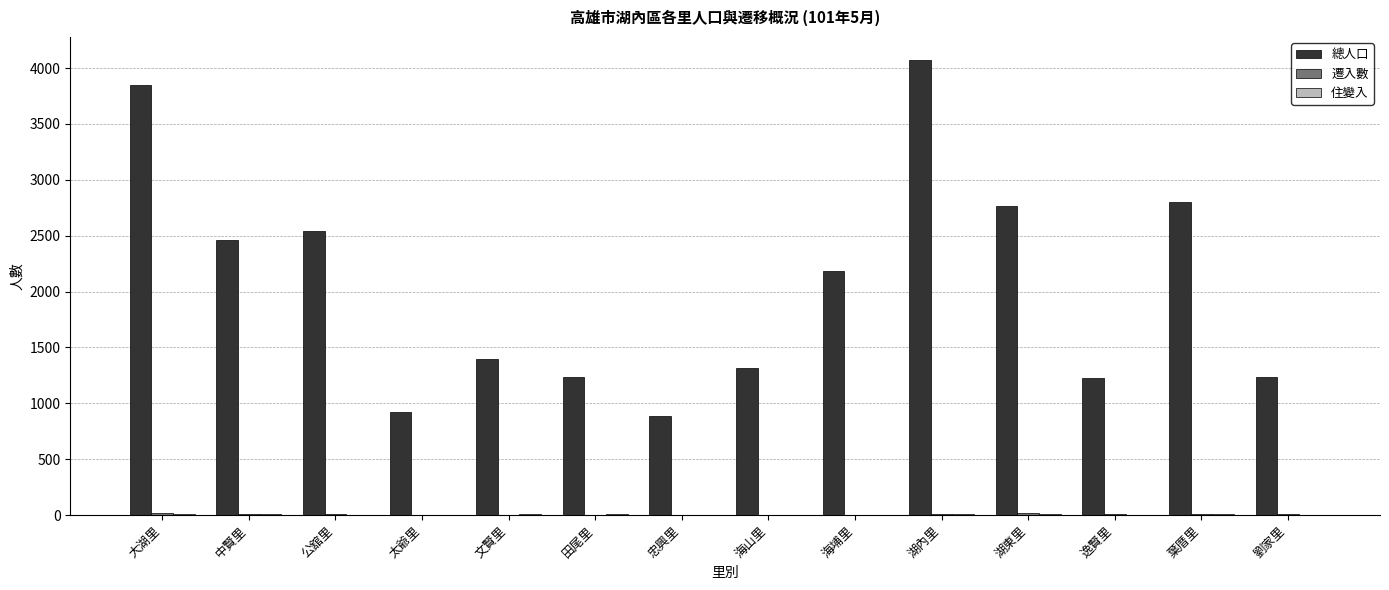

The 總人口 series shows 3844 at 大湖里. True or false?

True